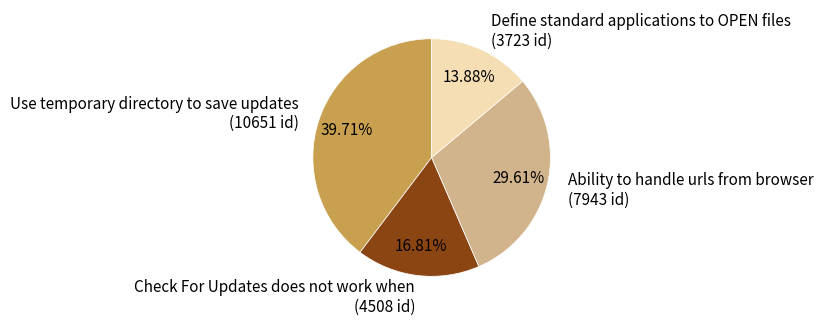

Count the number of slices in the pie.

4